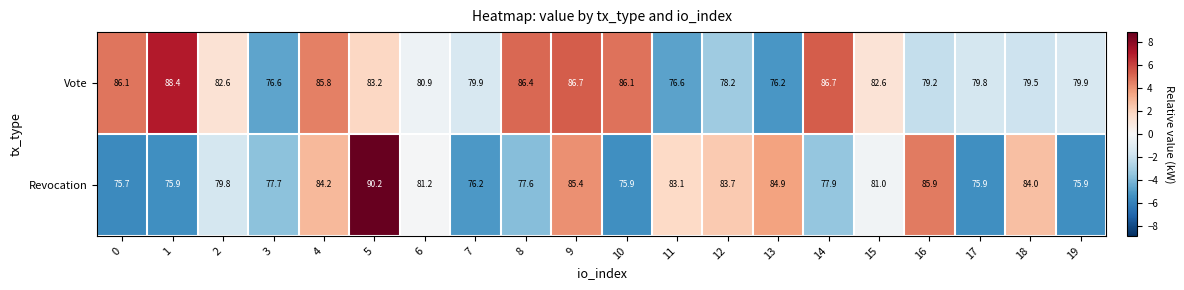

How many values in the Vote series exceed 82?

10